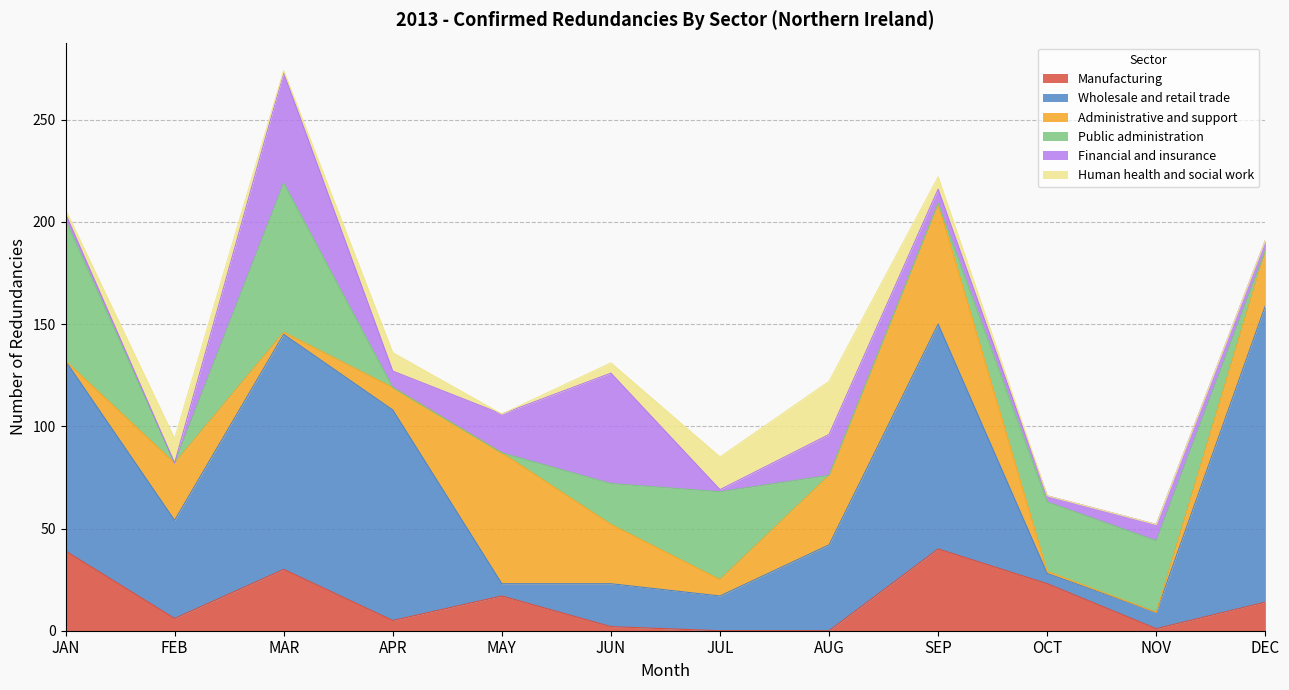

What are all the series names shown in the legend?

Manufacturing, Wholesale and retail trade, Administrative and support, Public administration, Financial and insurance, Human health and social work